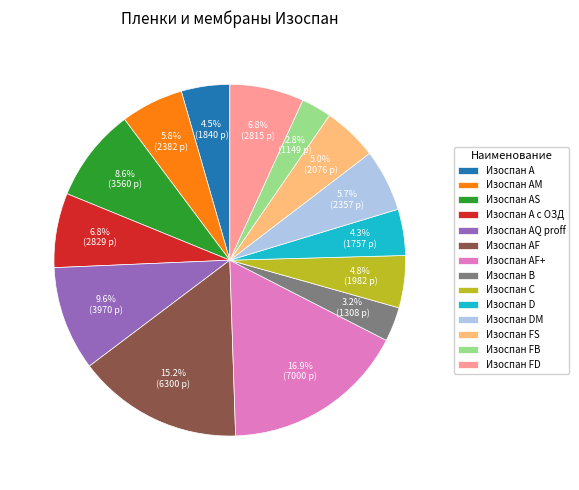

To the nearest percent, what percentage of the pie is Изоспан D?

4%